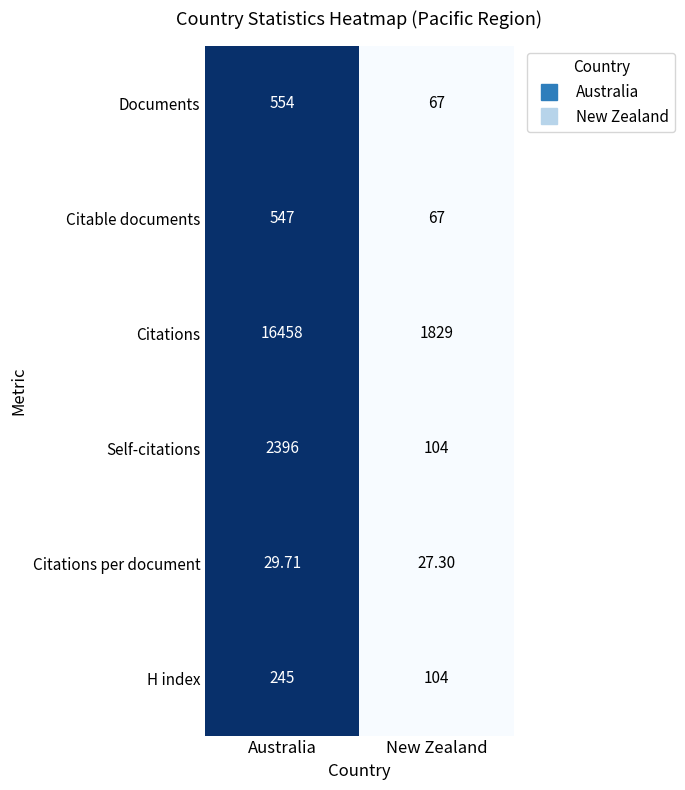

List the labels in order of Self-citations value, smallest first.

New Zealand, Australia